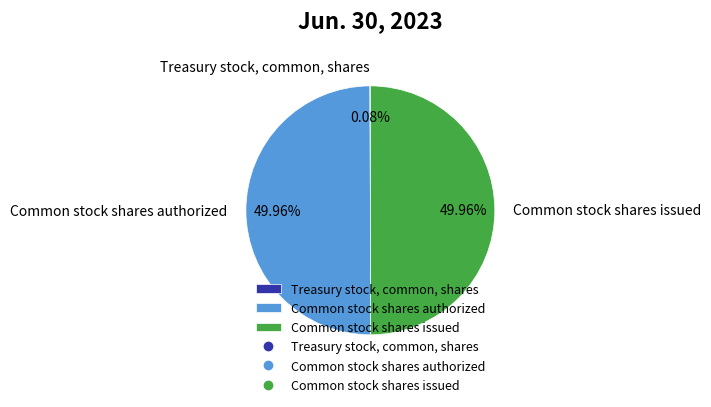

What is the change in value from Treasury stock, common, shares to Common stock shares issued?

+96100982